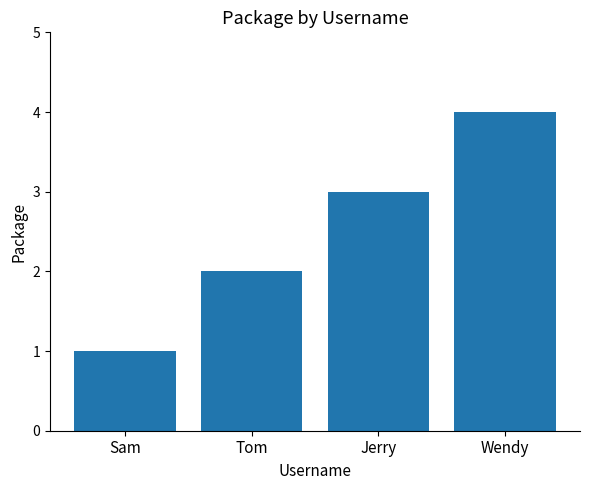

How many data points are less than 3?

2